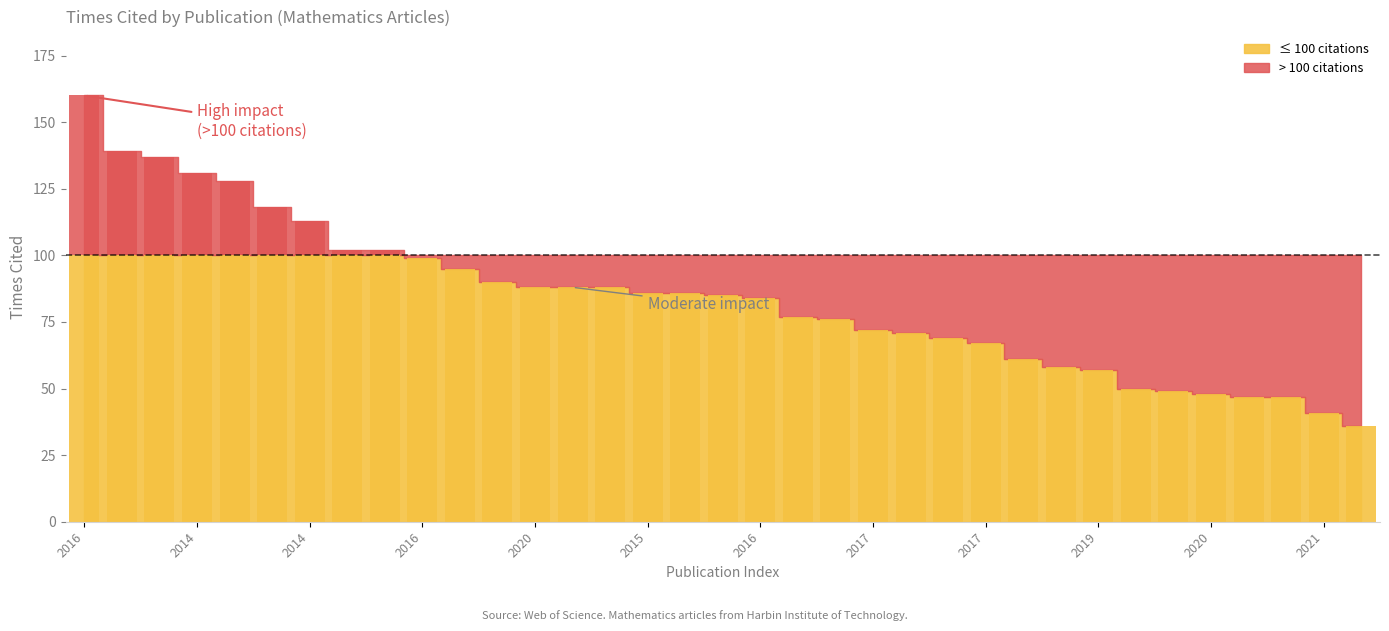

Are the bars horizontal?

No